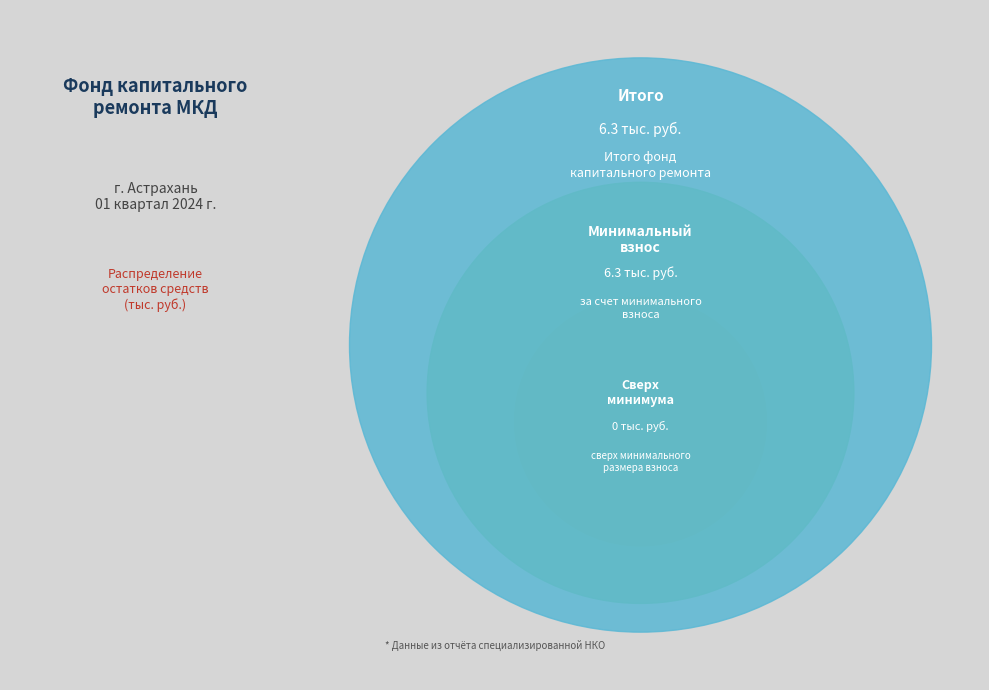

How many slices are in this pie chart?

3